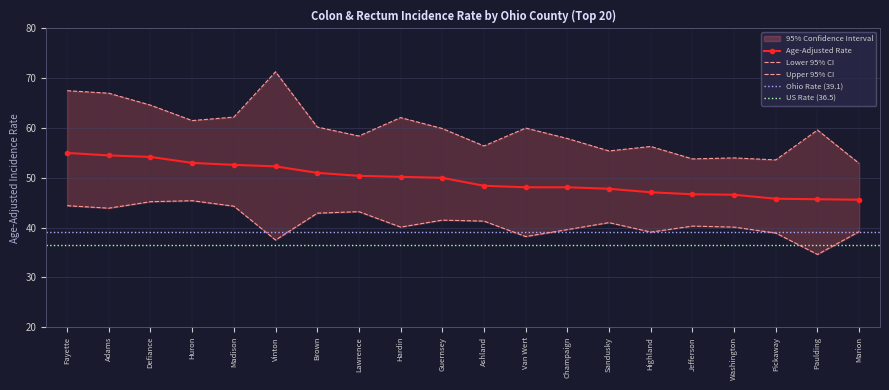

What is the value of the Age-Adjusted Rate point at the 6th from the left?

52.3